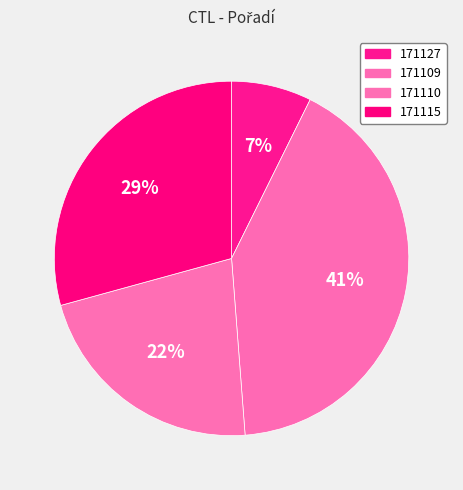

To the nearest percent, what portion does 171115 represent?

29%